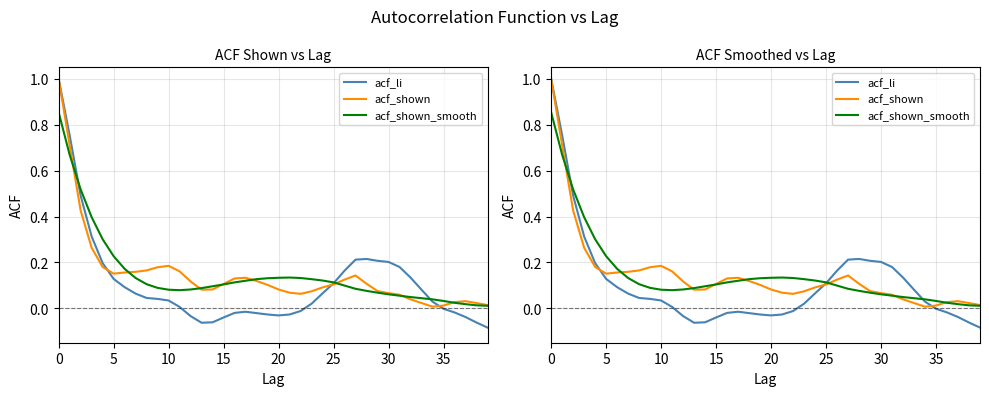

How many data points does each series have?

40